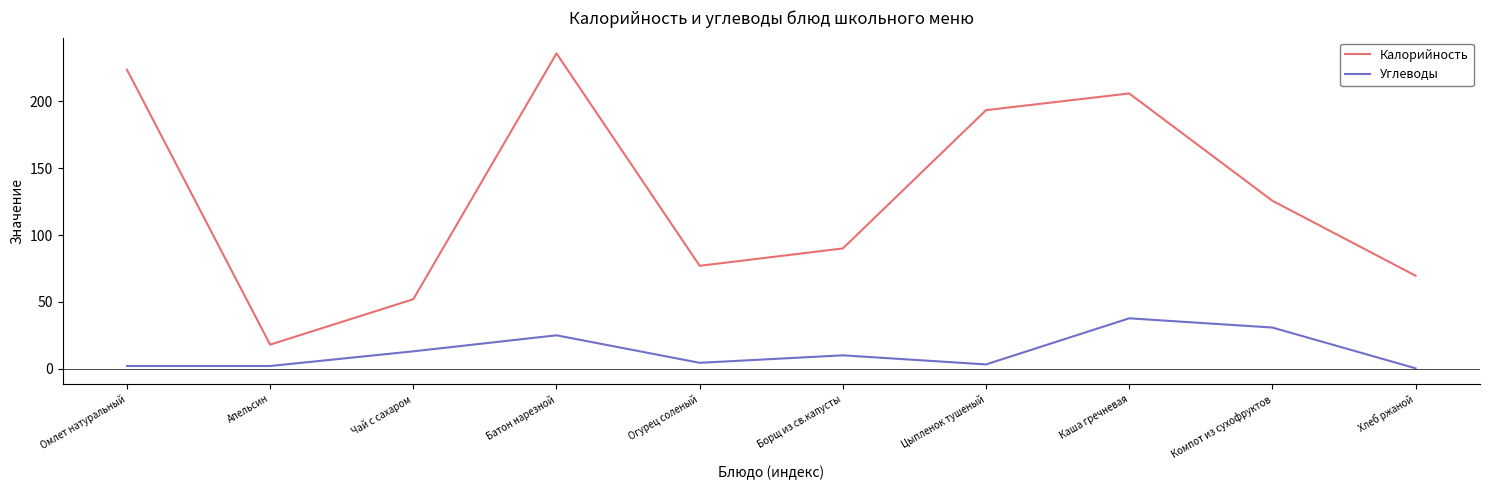

Rank the categories by Калорийность value from lowest to highest.

Апельсин, Чай с сахаром, Хлеб ржаной, Огурец соленый, Борщ из св.капусты, Компот из сухофруктов, Цыпленок тушеный, Каша гречневая, Омлет натуральный, Батон нарезной